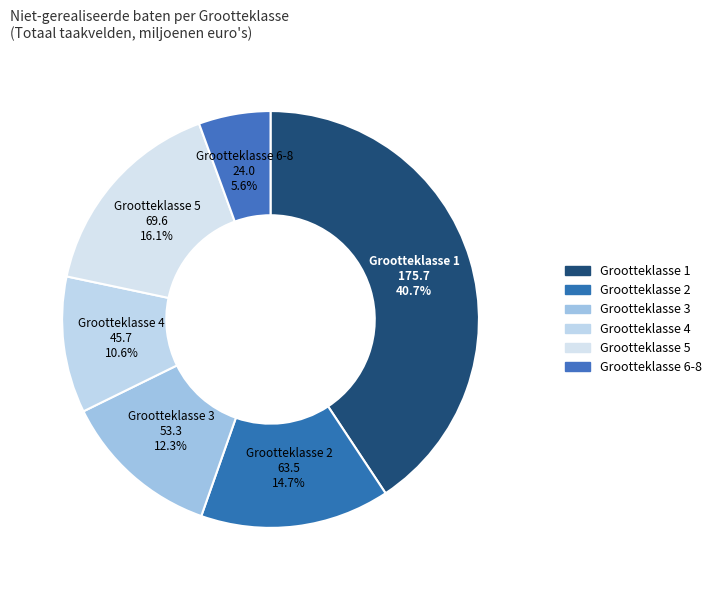

How many slices are in this pie chart?

6